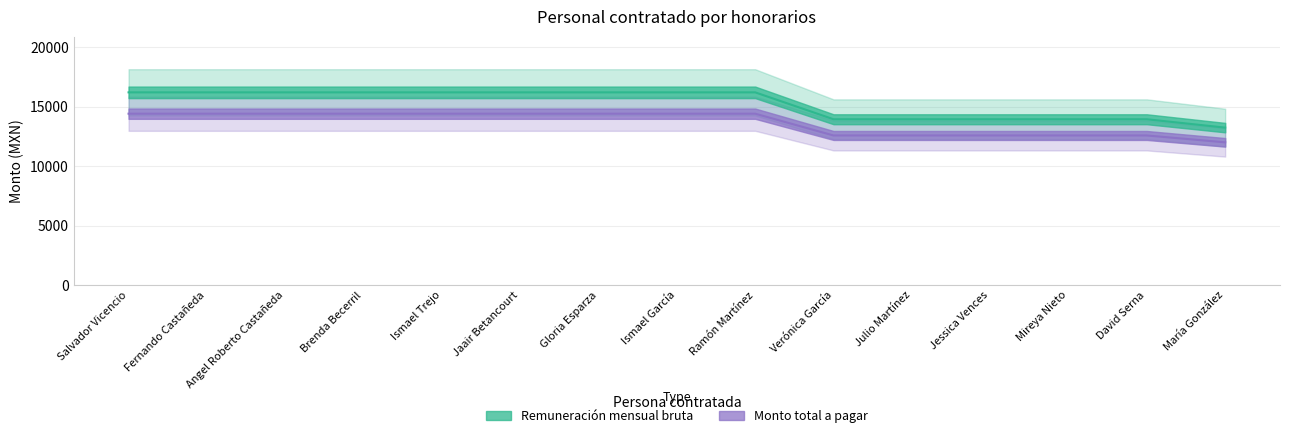

Does the chart display data point markers on the line(s)?

No